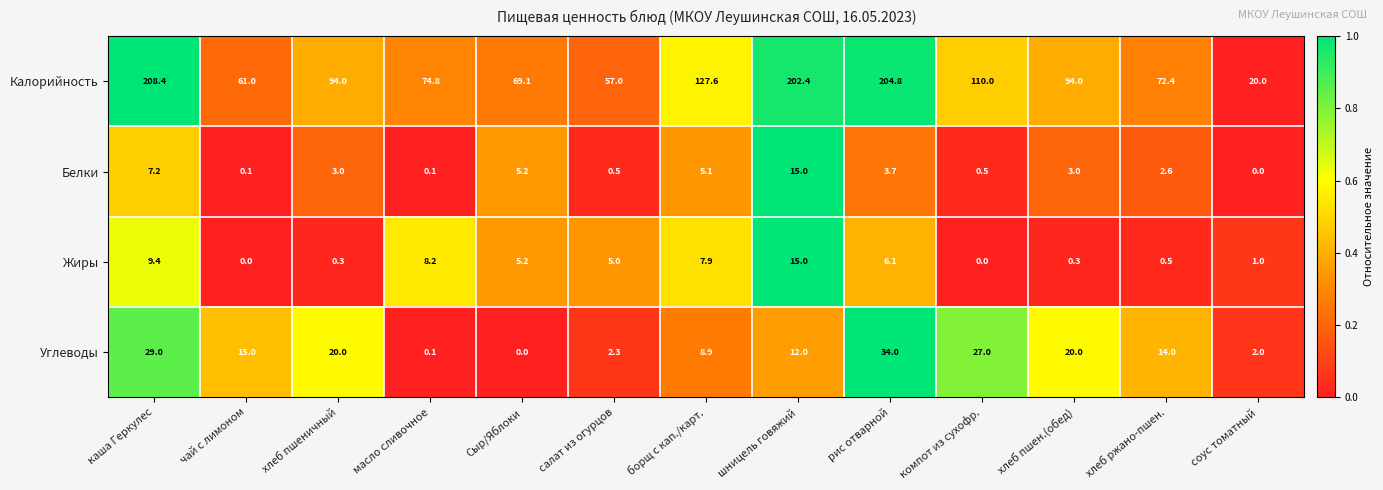

Which series changed the most between салат из огурцов and соус томатный?

Калорийность